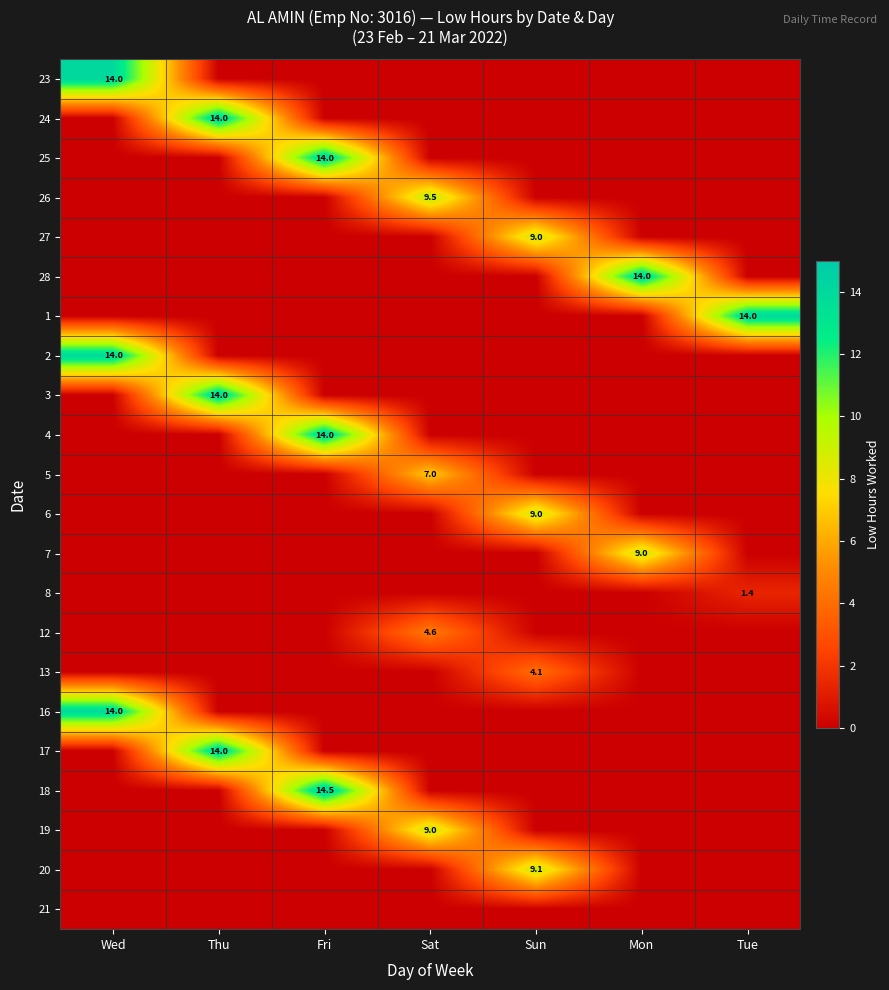

How many series are shown in this chart?

22